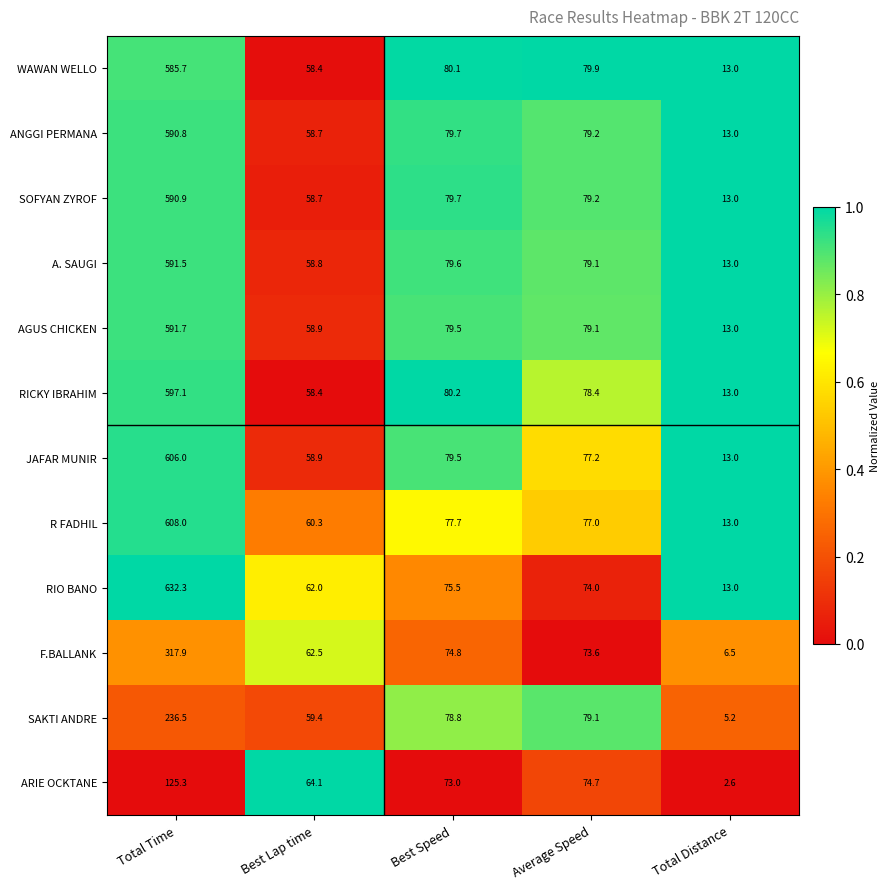

The value of R FADHIL at Average Speed is 22.8. True or false?

False